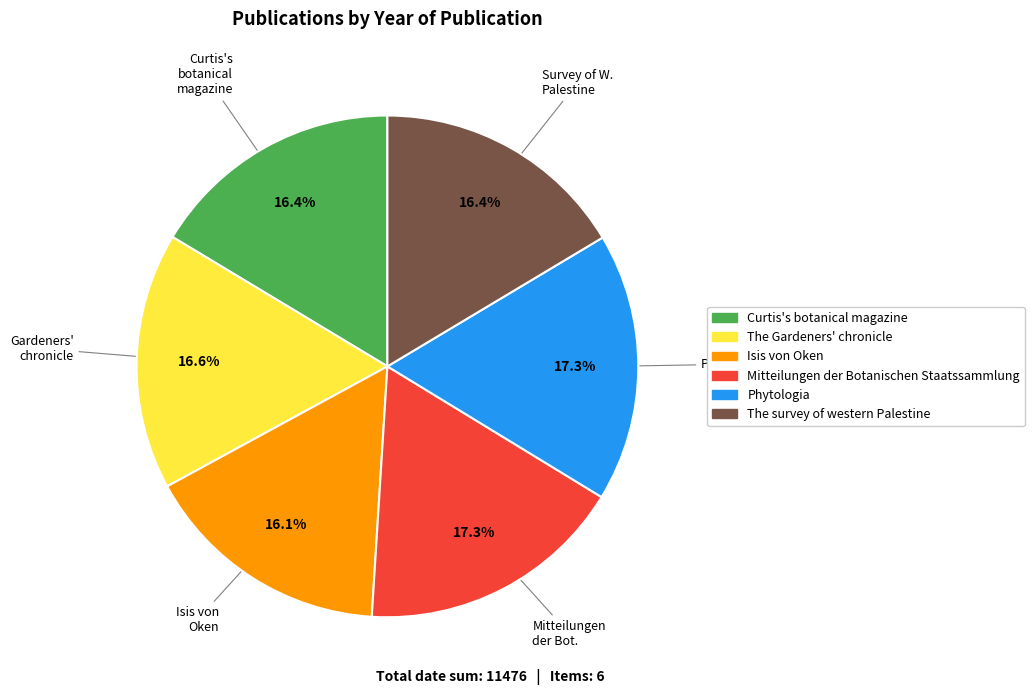

To the nearest percent, what percentage of the pie is Phytologia?

17%